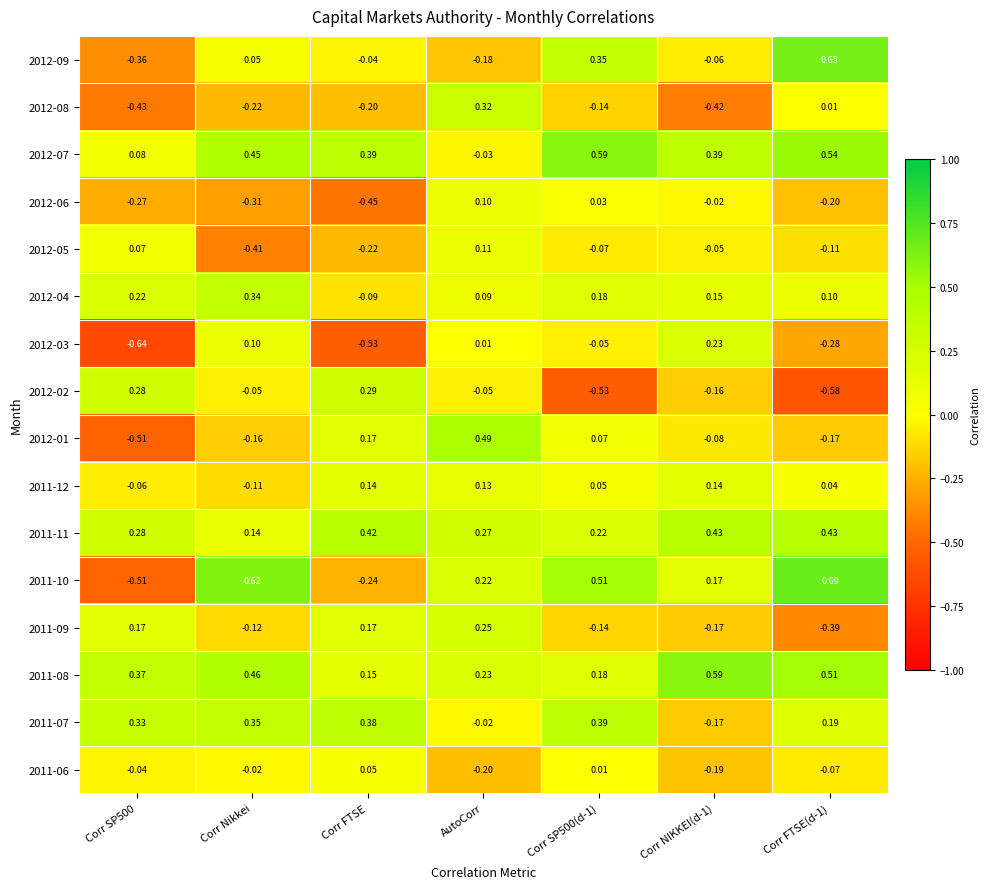

At which category is the sum across all series the highest?

AutoCorr